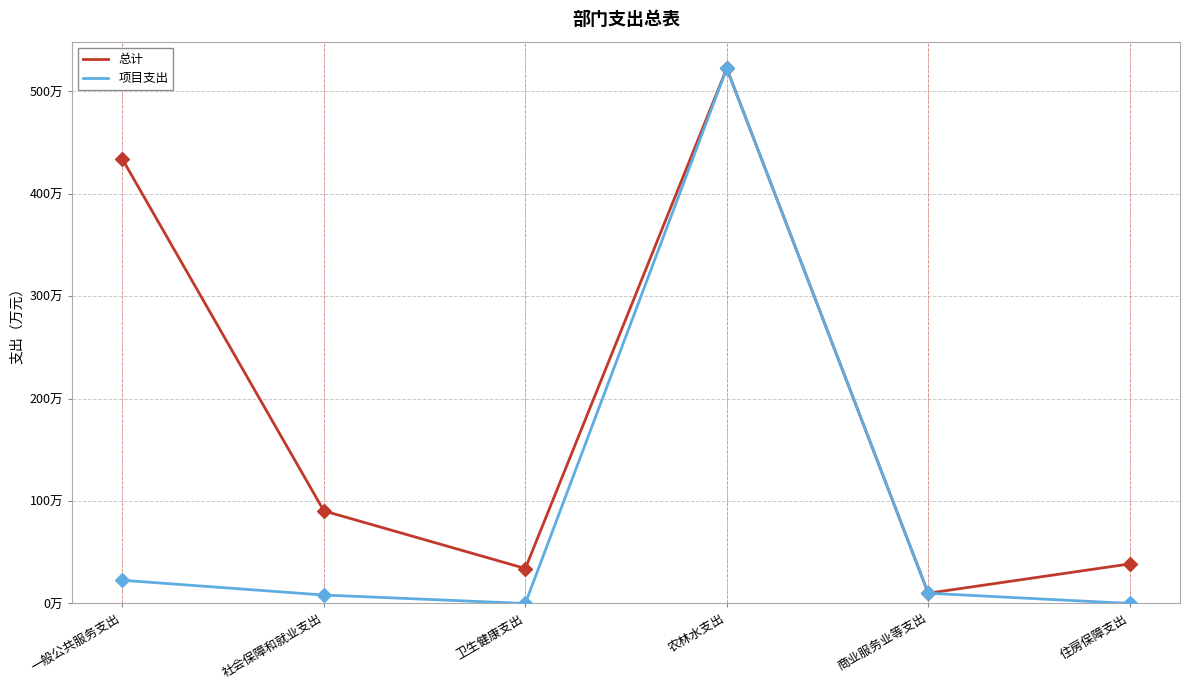

At how many categories does at least one series exceed 172?

2